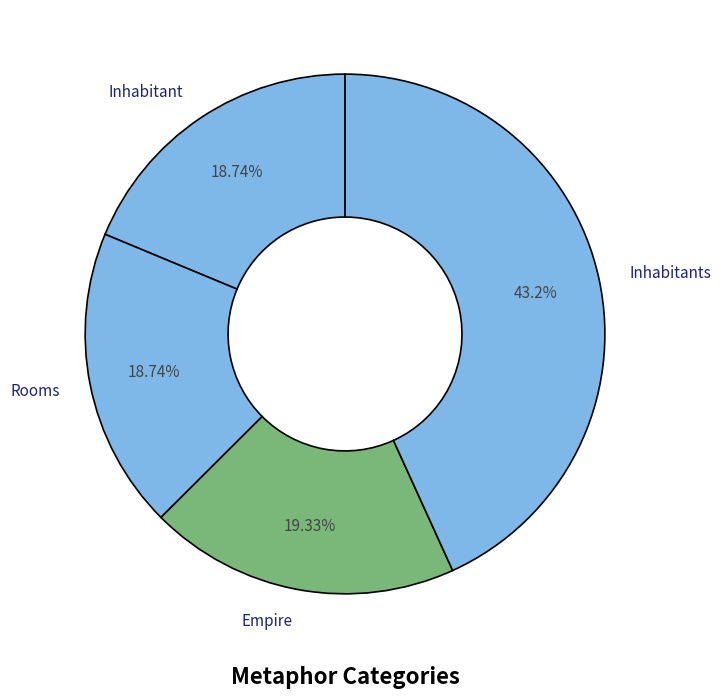

What is the ratio of the value at Empire to the value at Inhabitants?

0.4